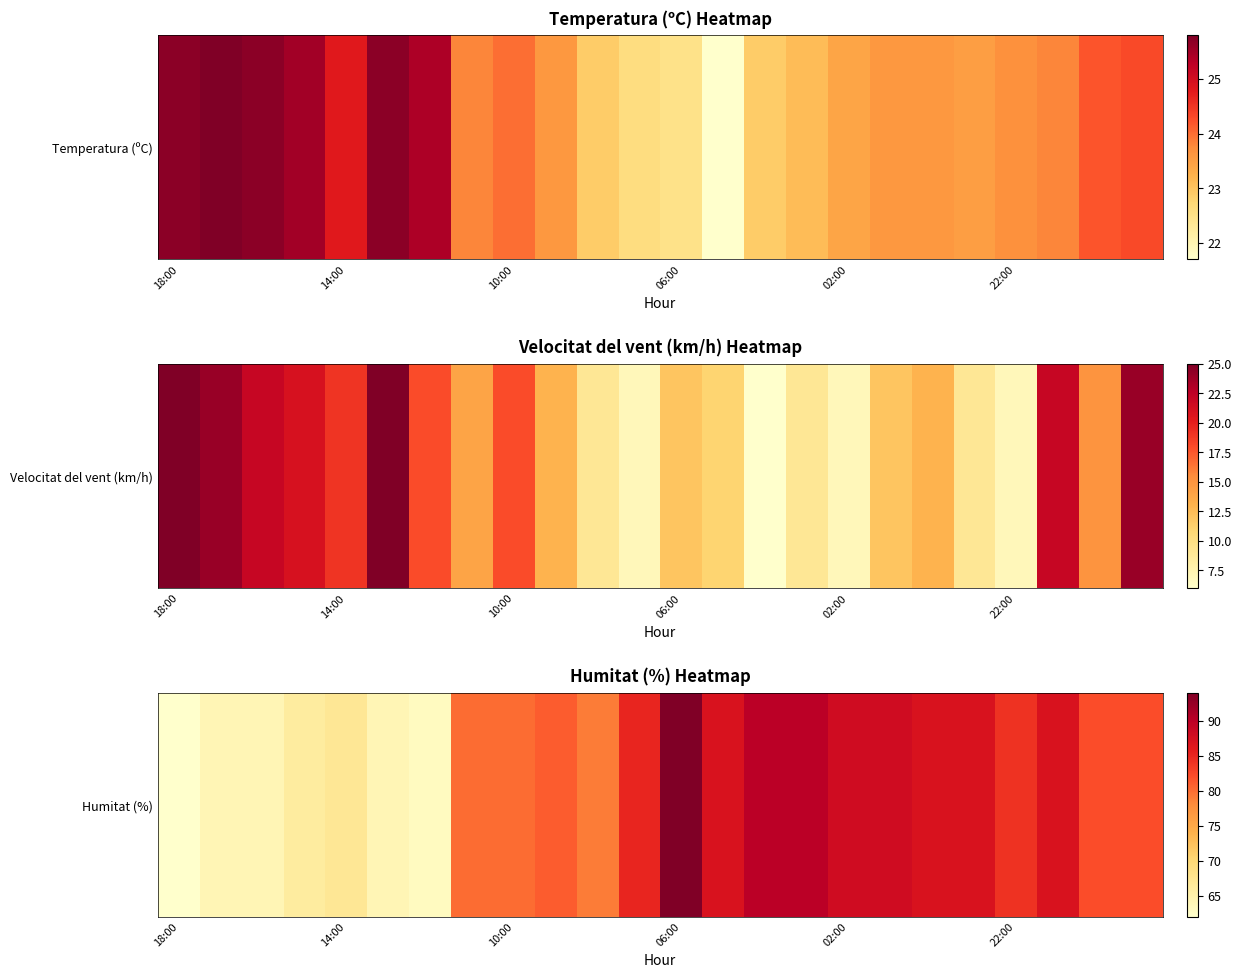

Where does the data first go above 82?

11